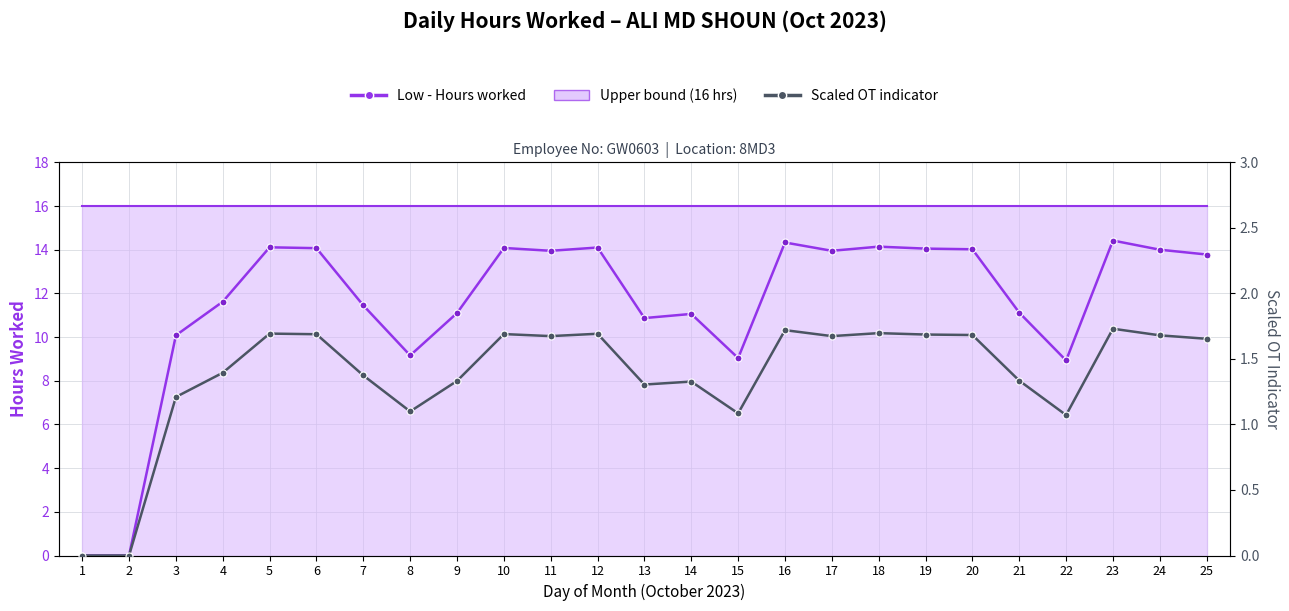

True or false: Upper bound (16 hrs) and Low - Hours worked intersect in this chart.

False